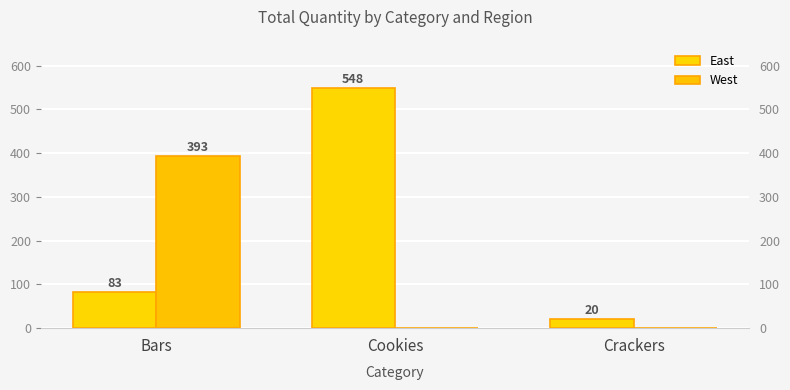

How many positive values does the West series have?

1